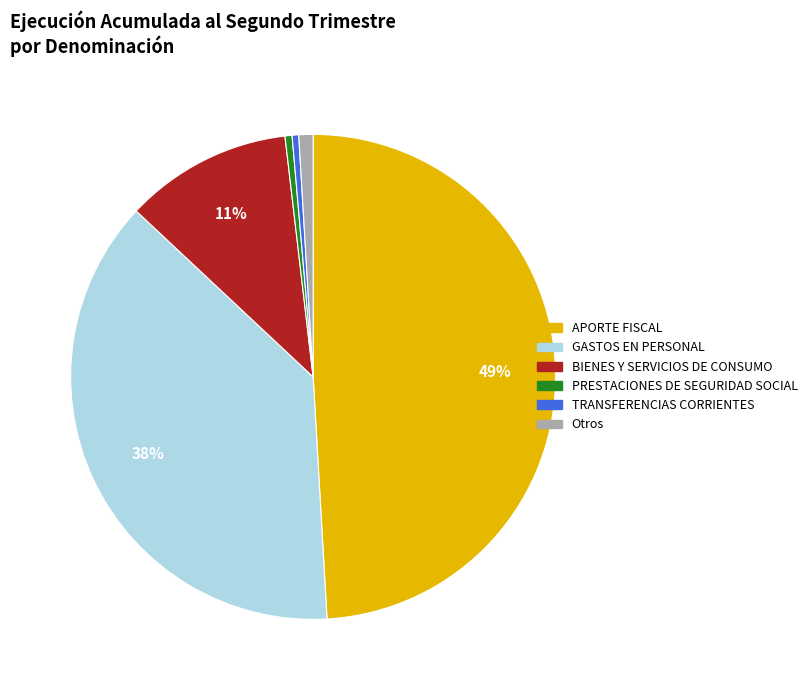

Which slice is the largest?

APORTE FISCAL